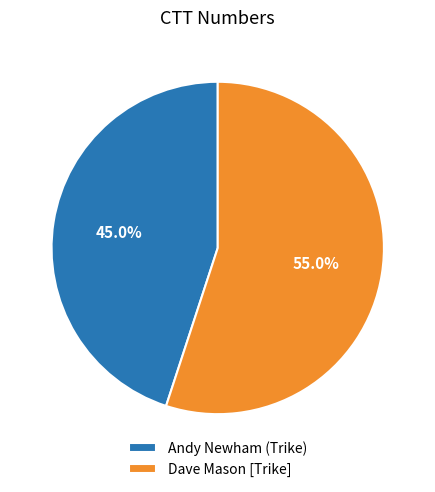

What percentage is the Dave Mason [Trike] slice, to the nearest percent?

55%